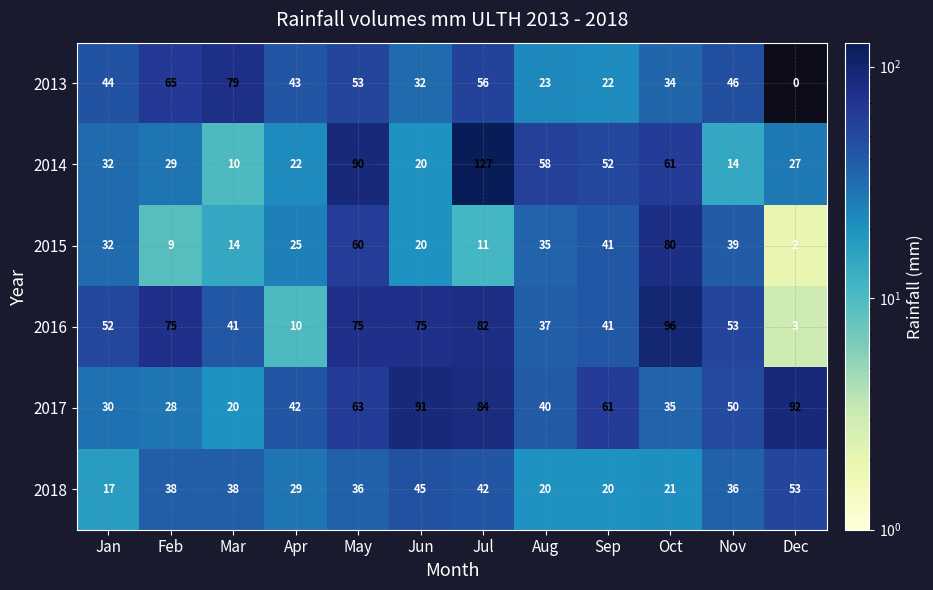

What is the sum of the 2017 values at Feb and Oct?

63